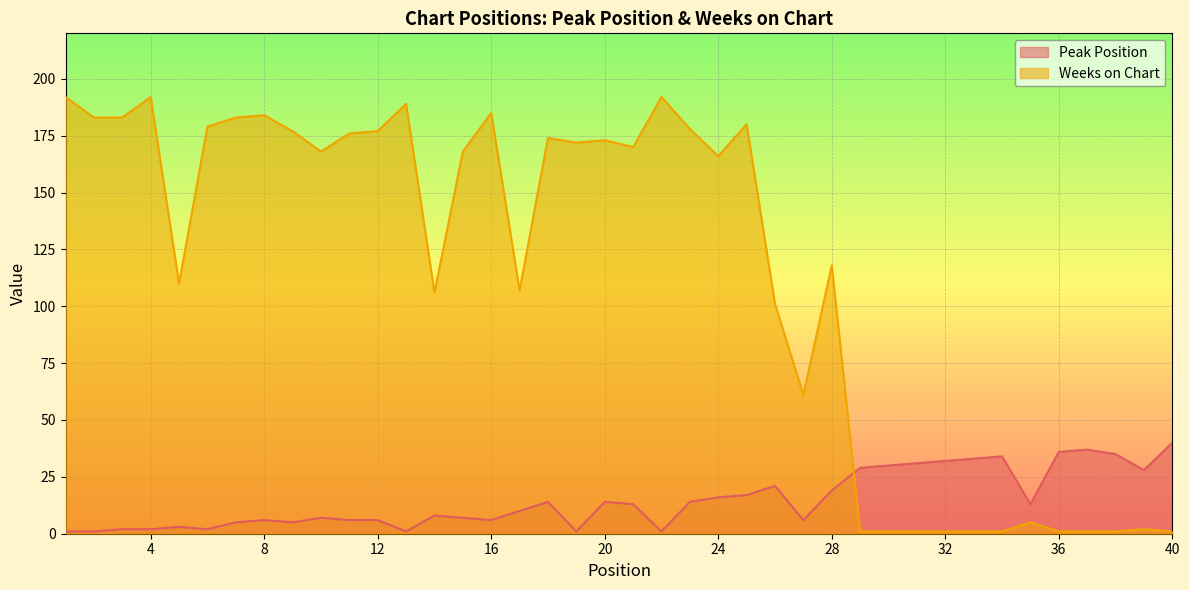

Count the number of data series in this chart.

2